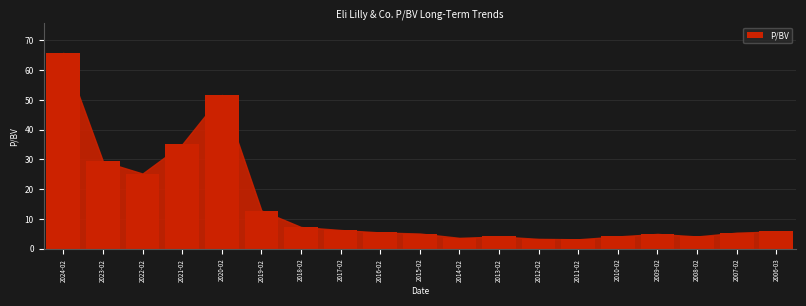

At which category does the chart reach its peak across all series?

2024-02